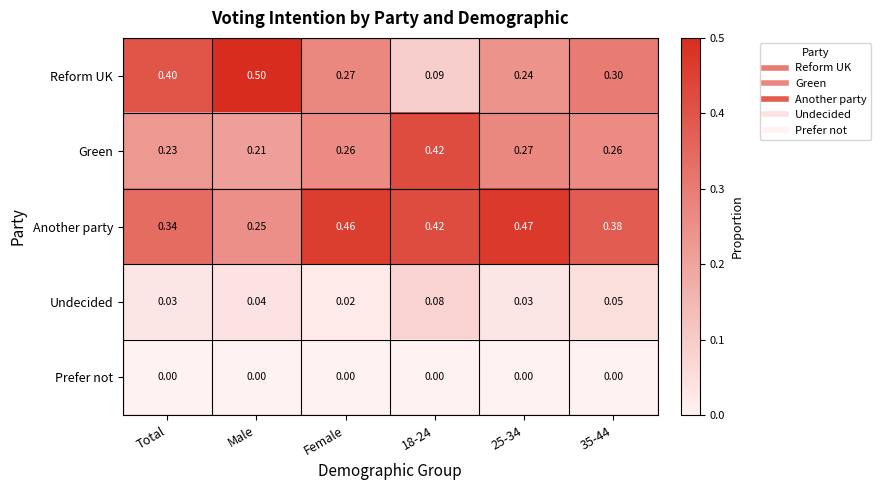

Which series has the widest spread of values?

Reform UK